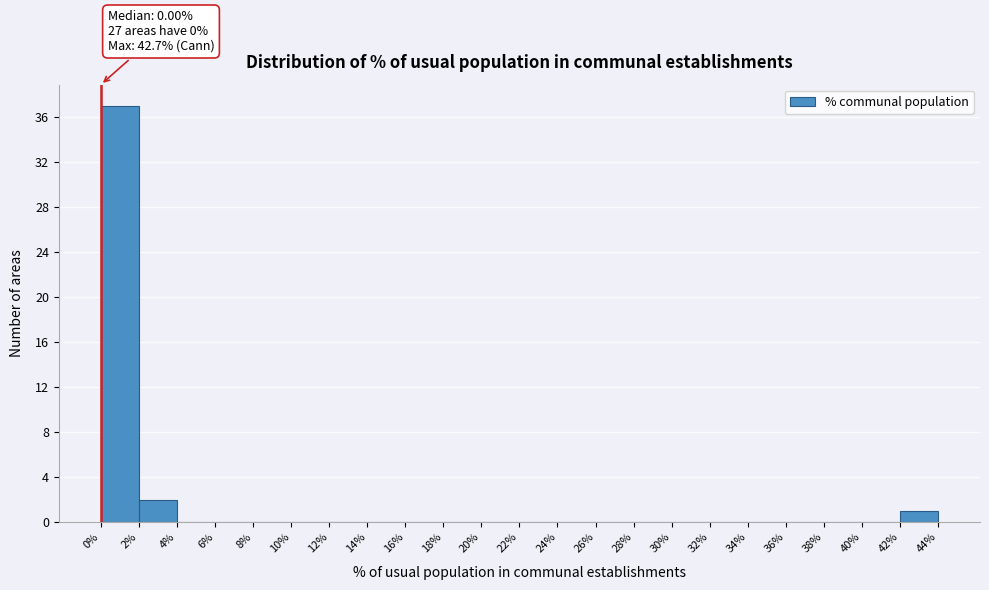

Over which range of the x-axis is the bar tallest?

0% to 2%